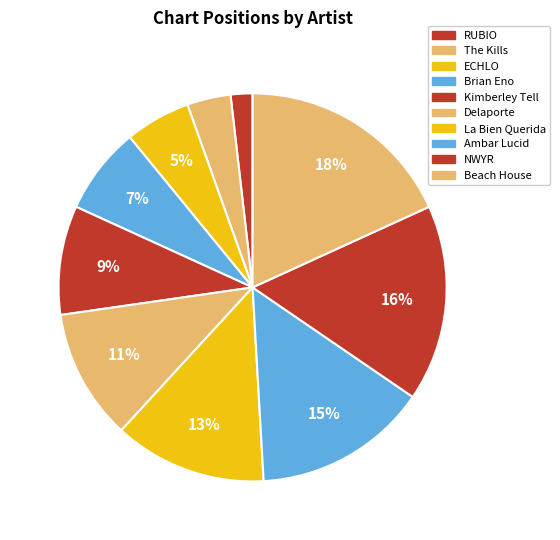

Between The Kills and Kimberley Tell, which is larger?

Kimberley Tell